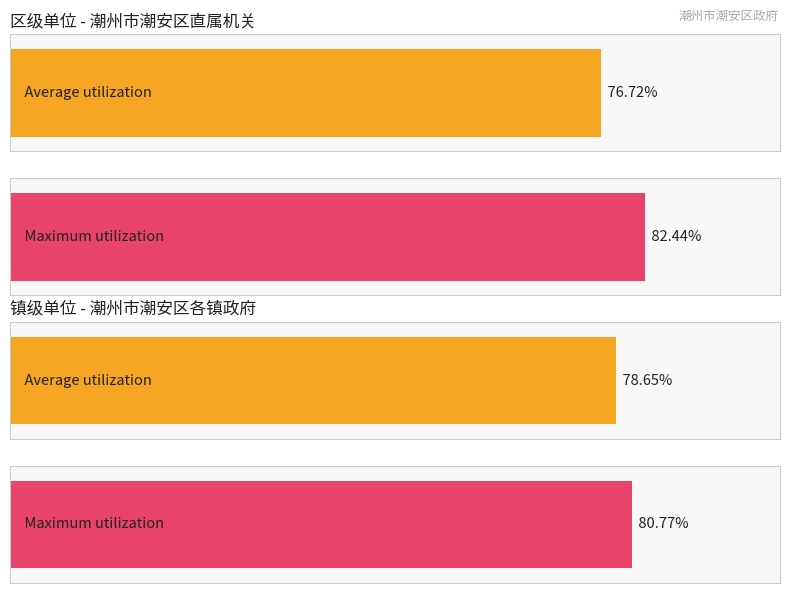

Rank the series by their maximum value, from lowest to highest.

Average utilization, Maximum utilization